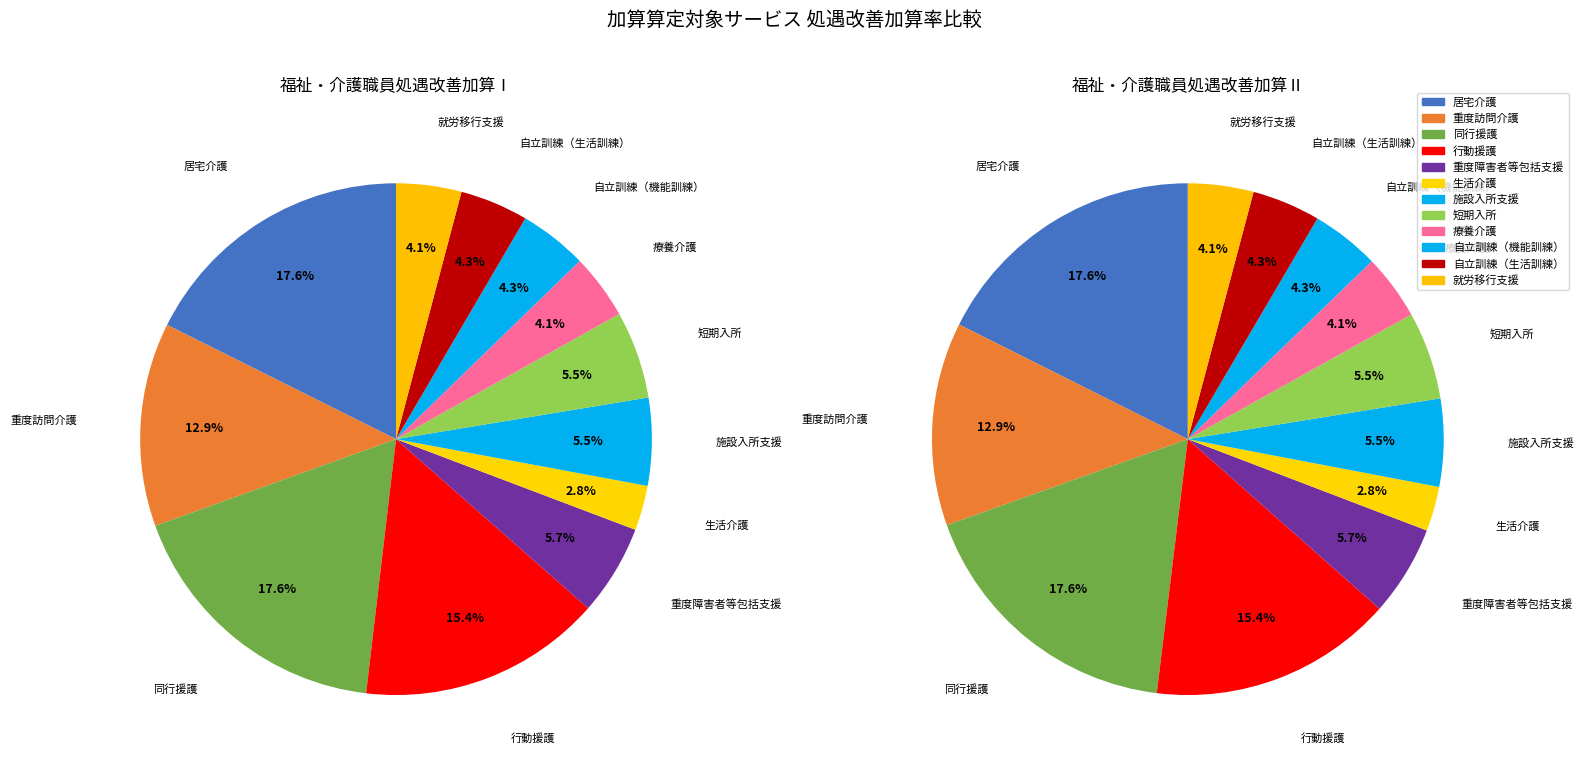

Does 同行援護 represent more than half of the total?

No